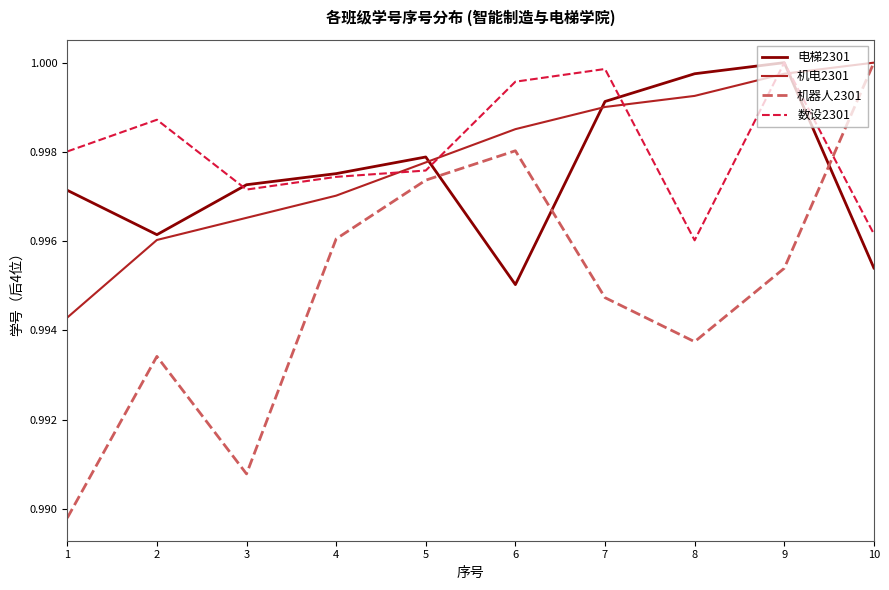

The 电梯2301 series shows 1.0 at 7. True or false?

True